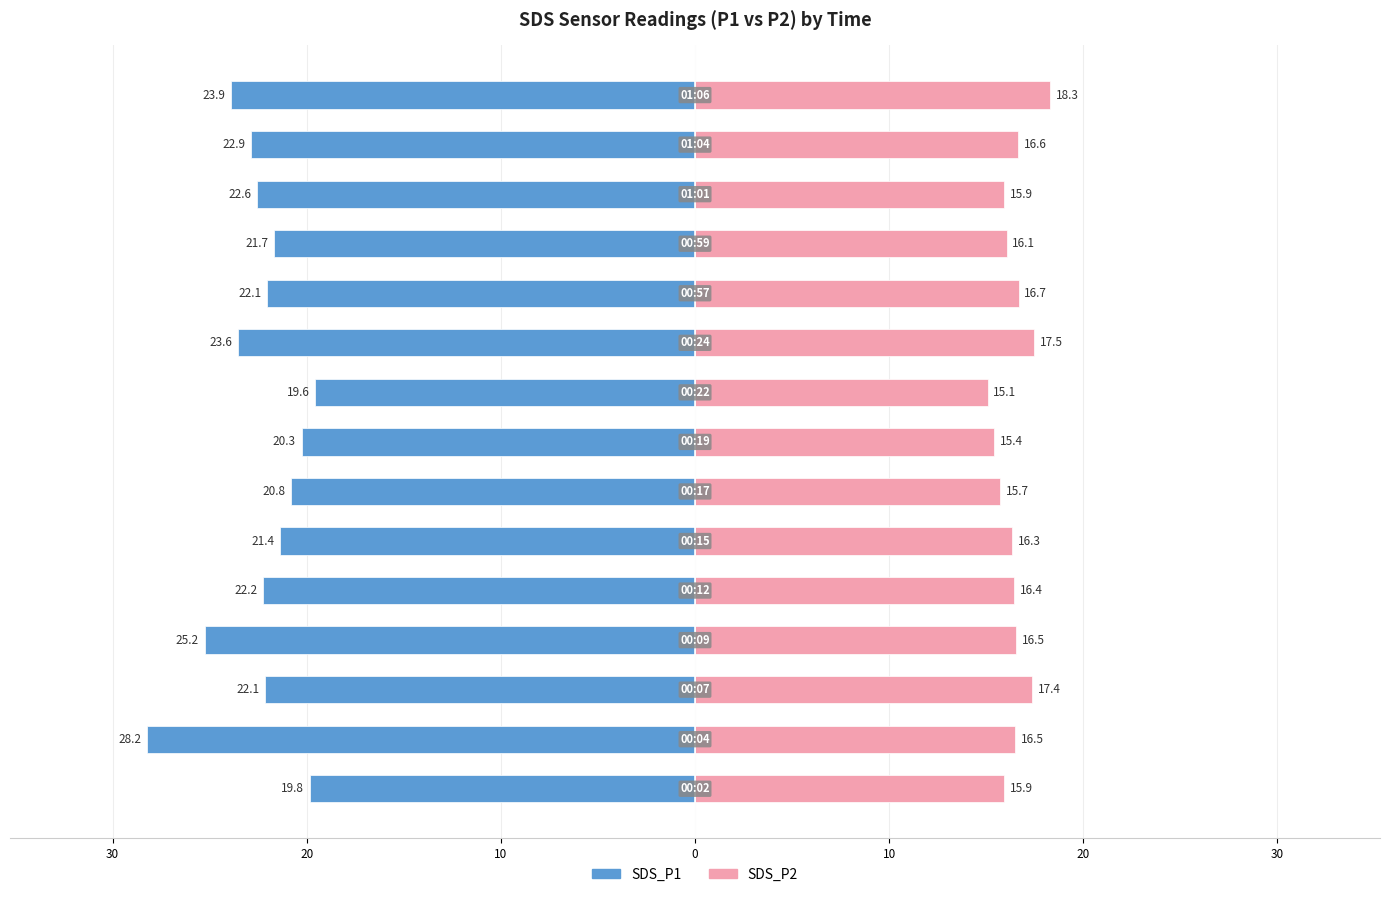

Is it true that SDS_P2 equals 16.5 at 0?

True